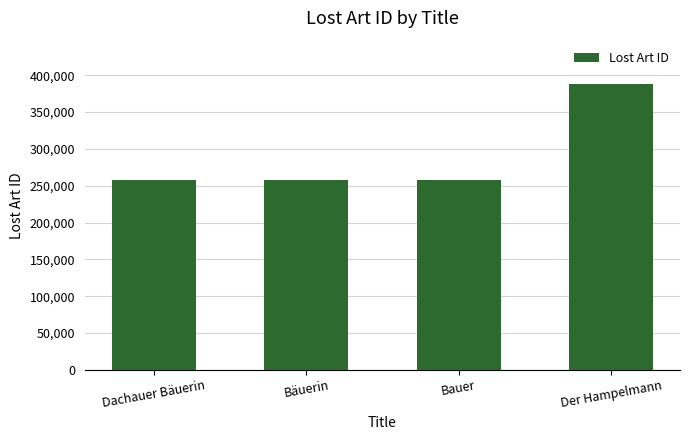

What is the change in value from Dachauer Bäuerin to Der Hampelmann?

+131187